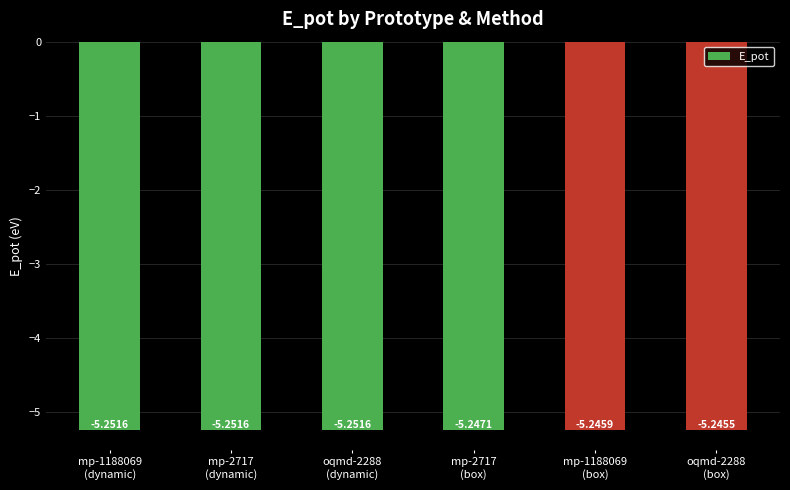

What is the sum of all values?

-31.5